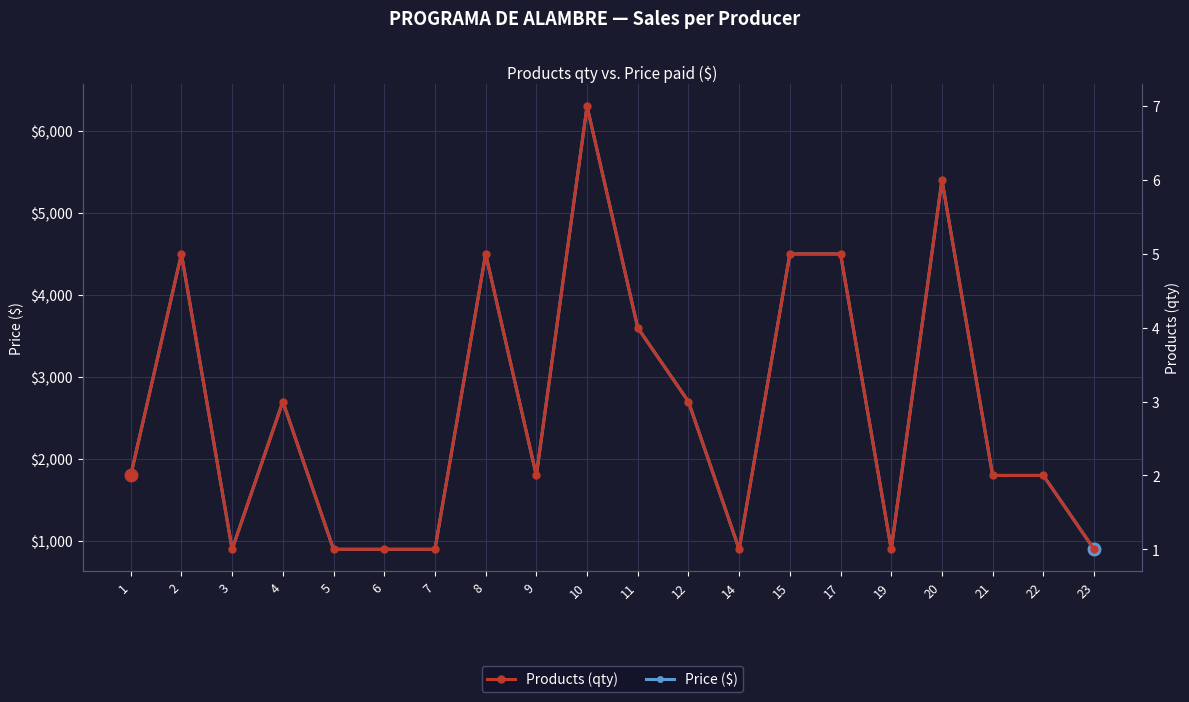

Reading right to left, extract all data points from this chart.

Price ($): 900	1800	1800	5400	900	4500	4500	900	2700	3600	6300	1800	4500	900	900	900	2700	900	4500	1800
Products (qty): 1	2	2	6	1	5	5	1	3	4	7	2	5	1	1	1	3	1	5	2